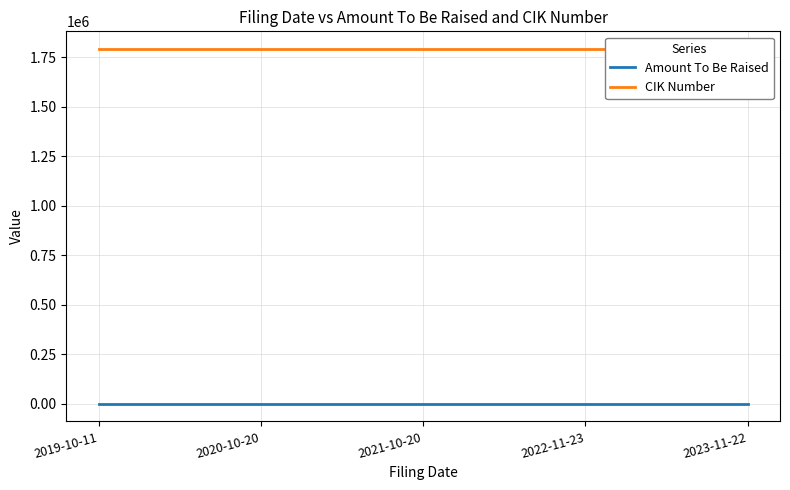

Is this an area chart (filled region under the line)?

No